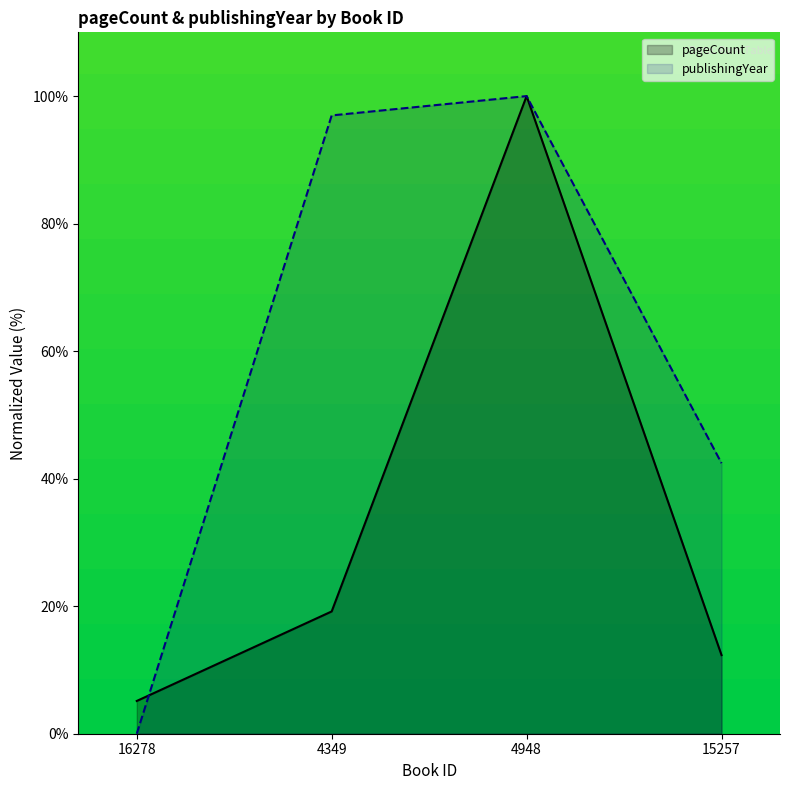

How many times do pageCount and publishingYear cross each other?

1